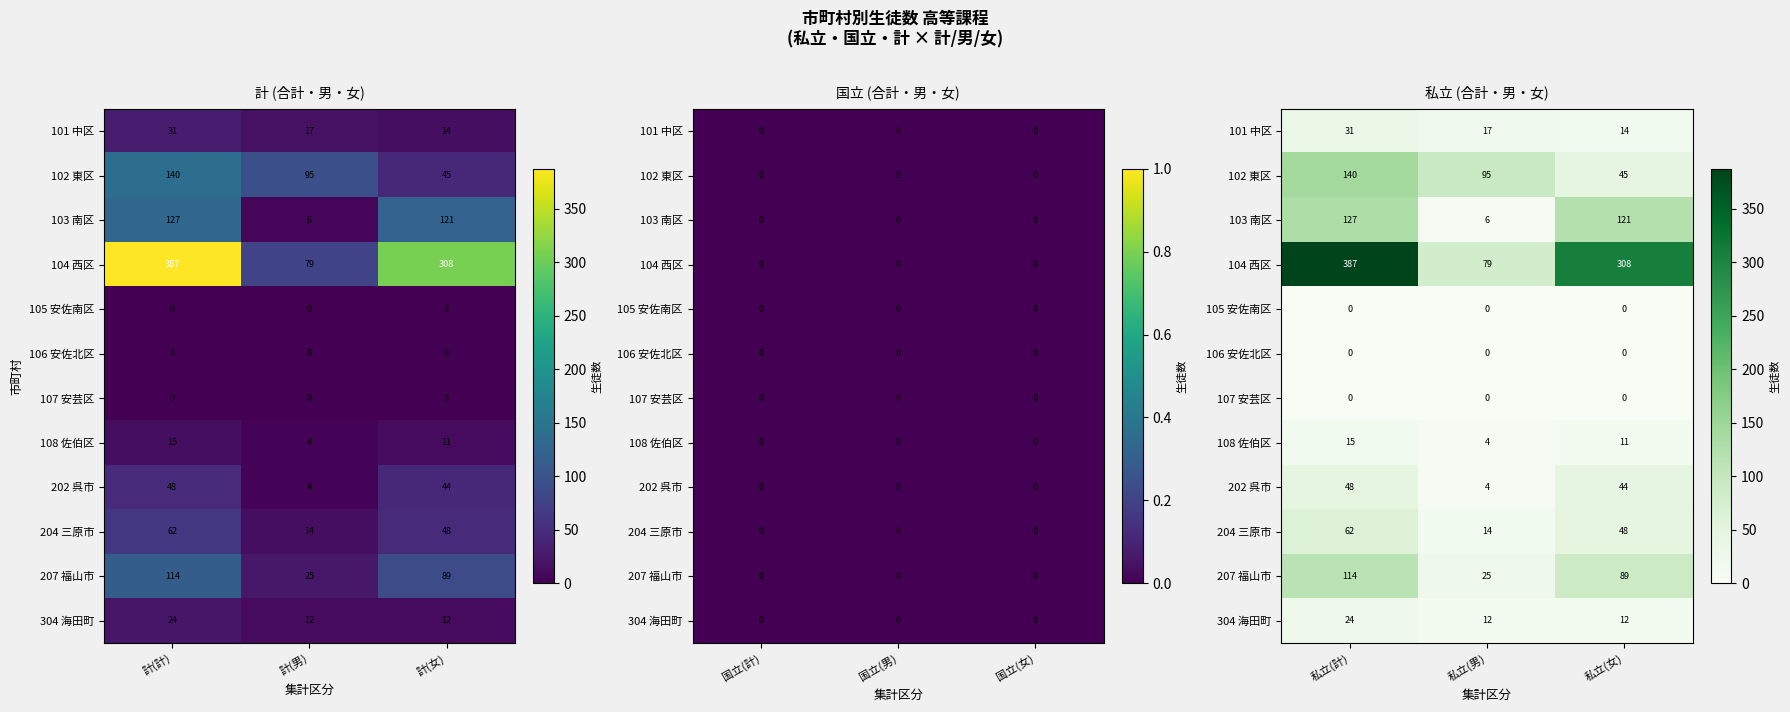

True or false: 108 佐伯区 has a value of 11 at 私立(女).

True